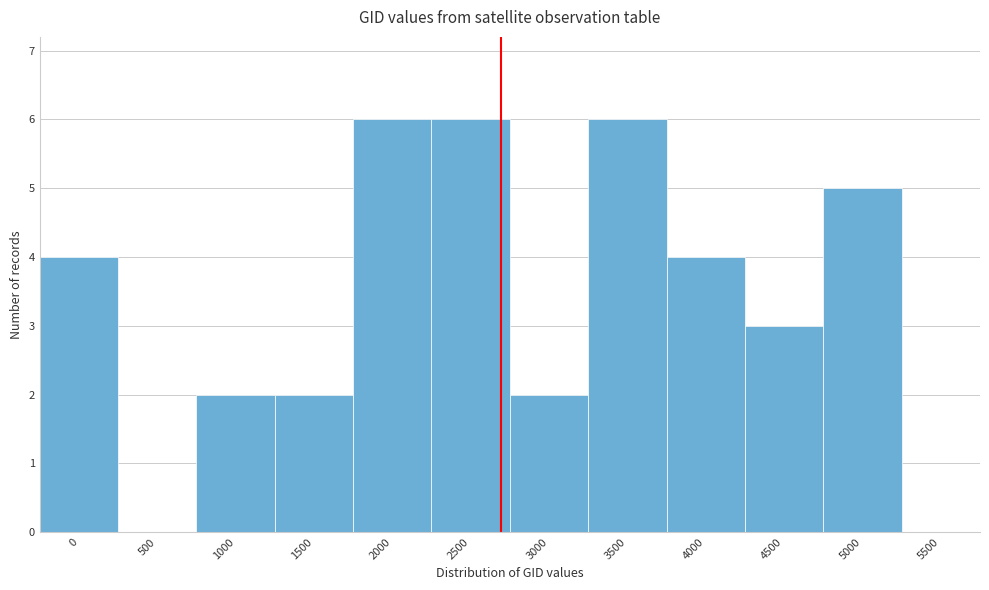

Reading right to left, transcribe all the data shown in this chart.

5500=0	5000=5	4500=3	4000=4	3500=6	3000=2	2500=6	2000=6	1500=2	1000=2	500=0	0=4